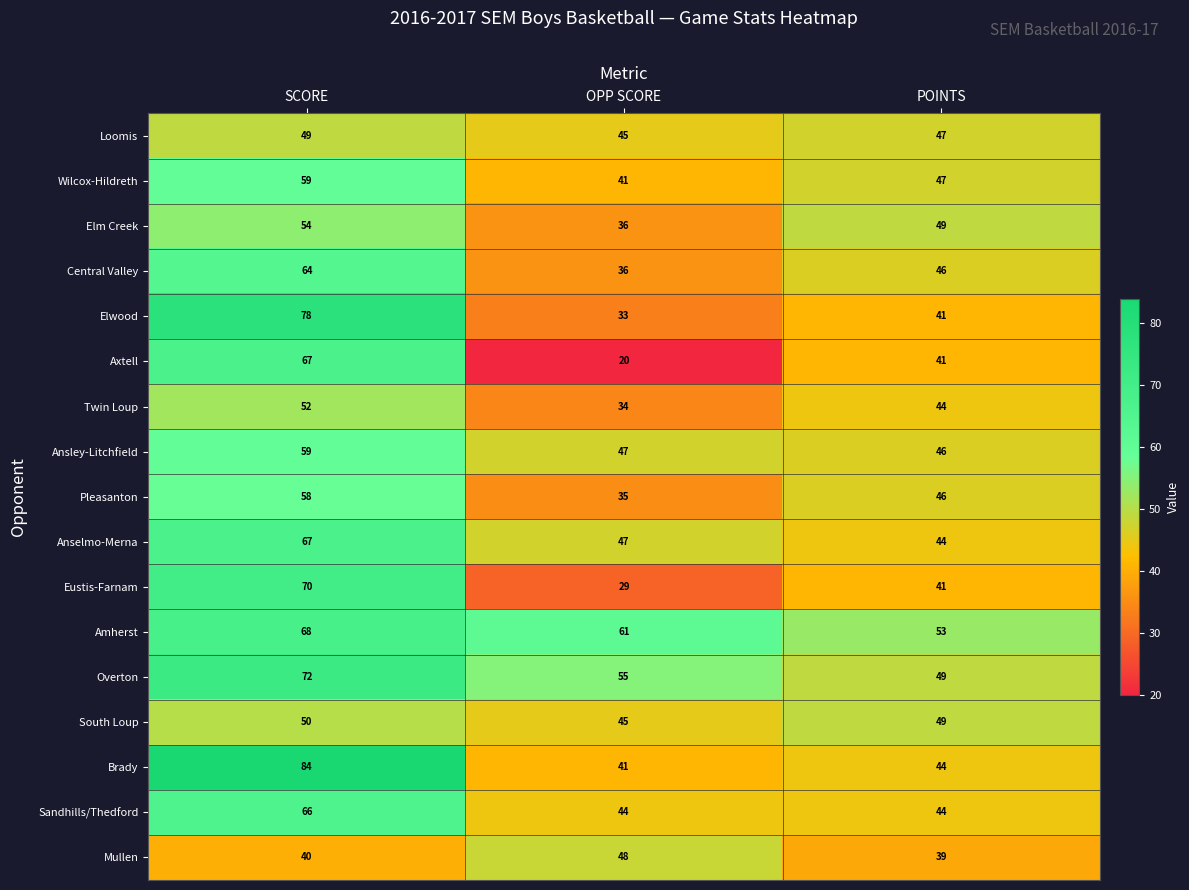

What is the average value of the Sandhills/Thedford series?

51